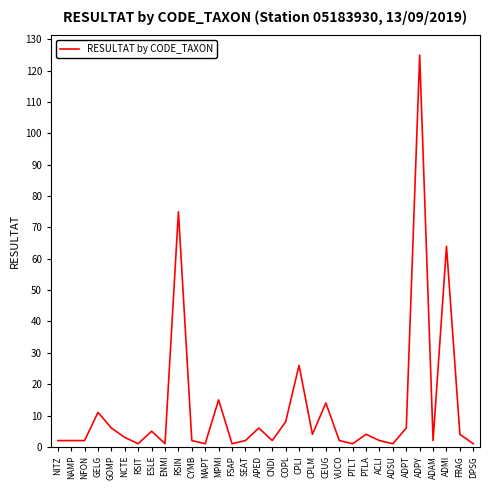

What is the difference between the maximum and minimum values?

124